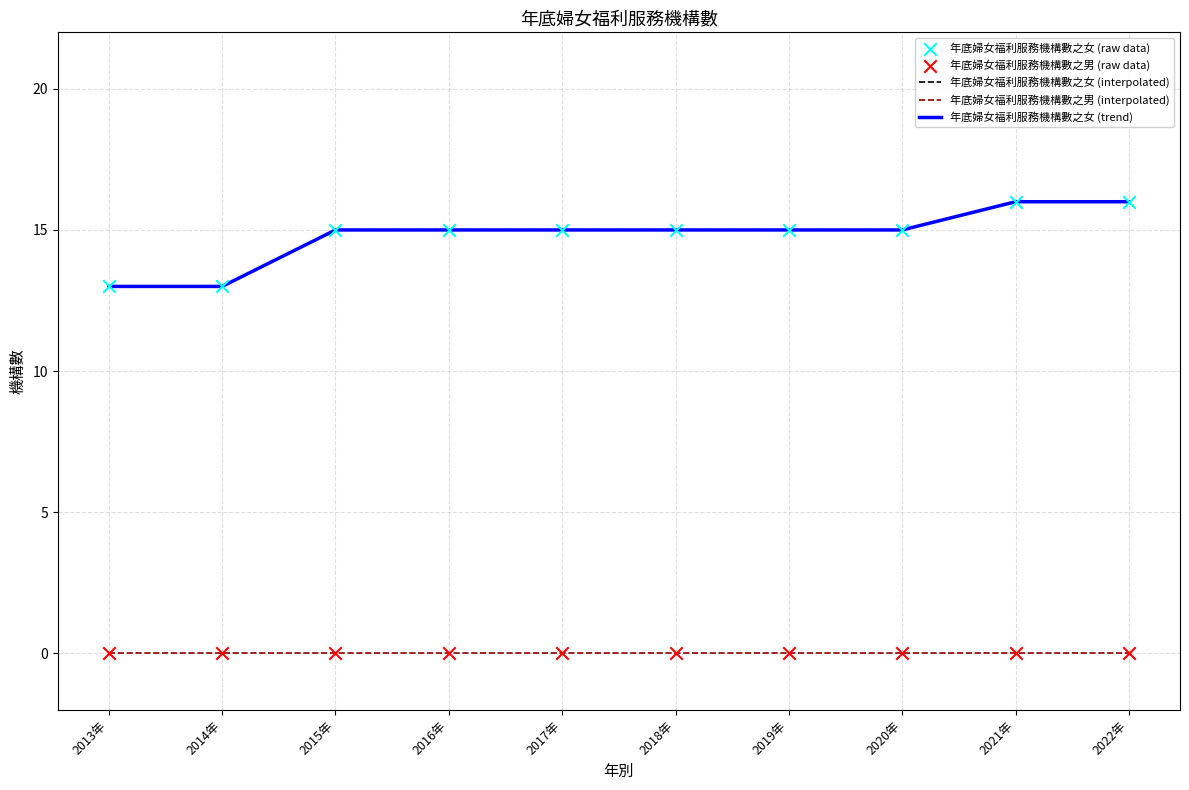

Is this an area chart (filled region under the line)?

No